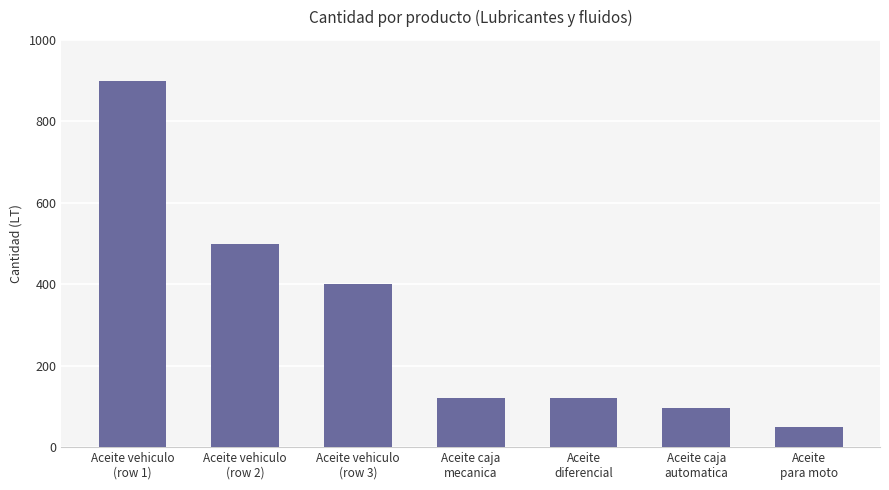

What is the difference between the maximum and second lowest values?

804